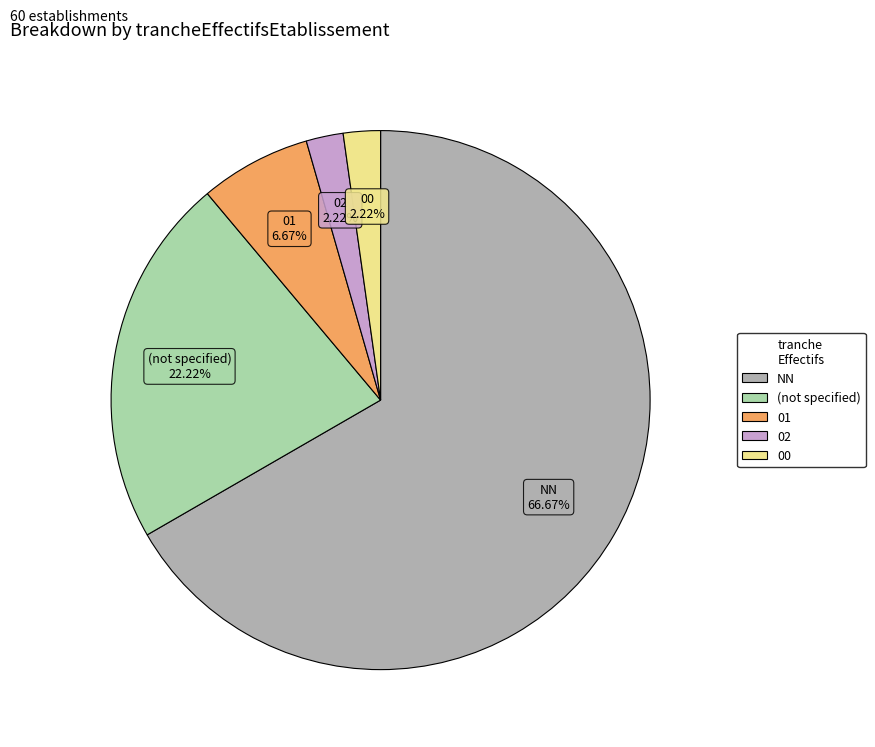

Is there a majority slice in this chart?

Yes